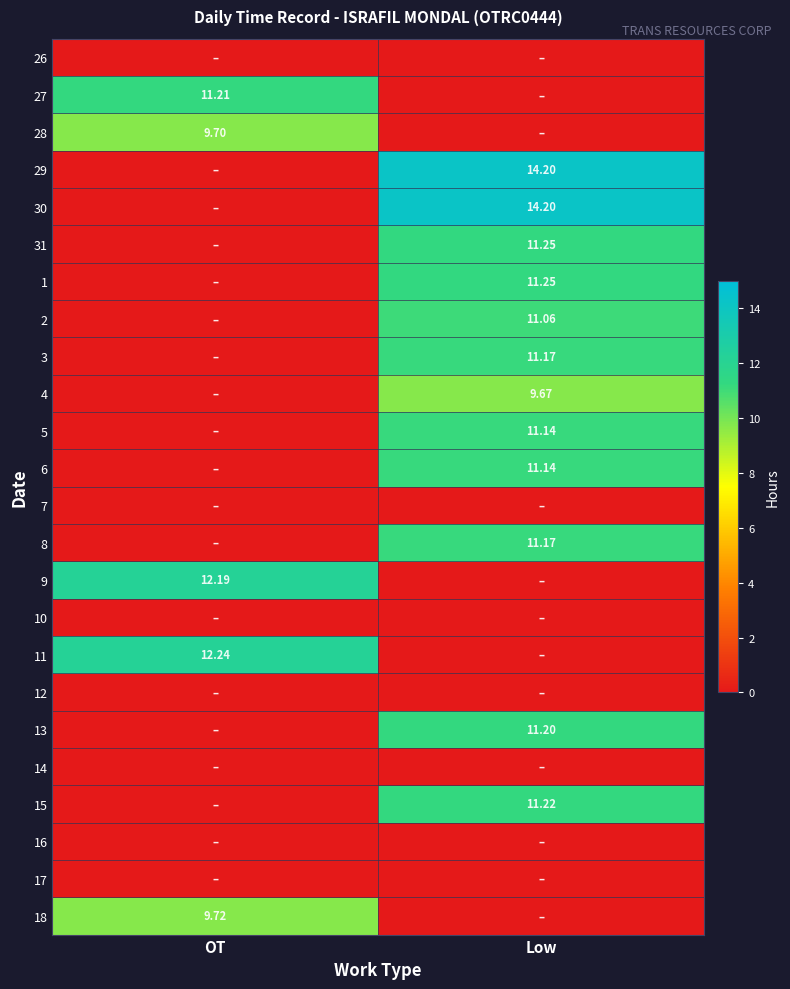

How many distinct data groups are displayed?

24